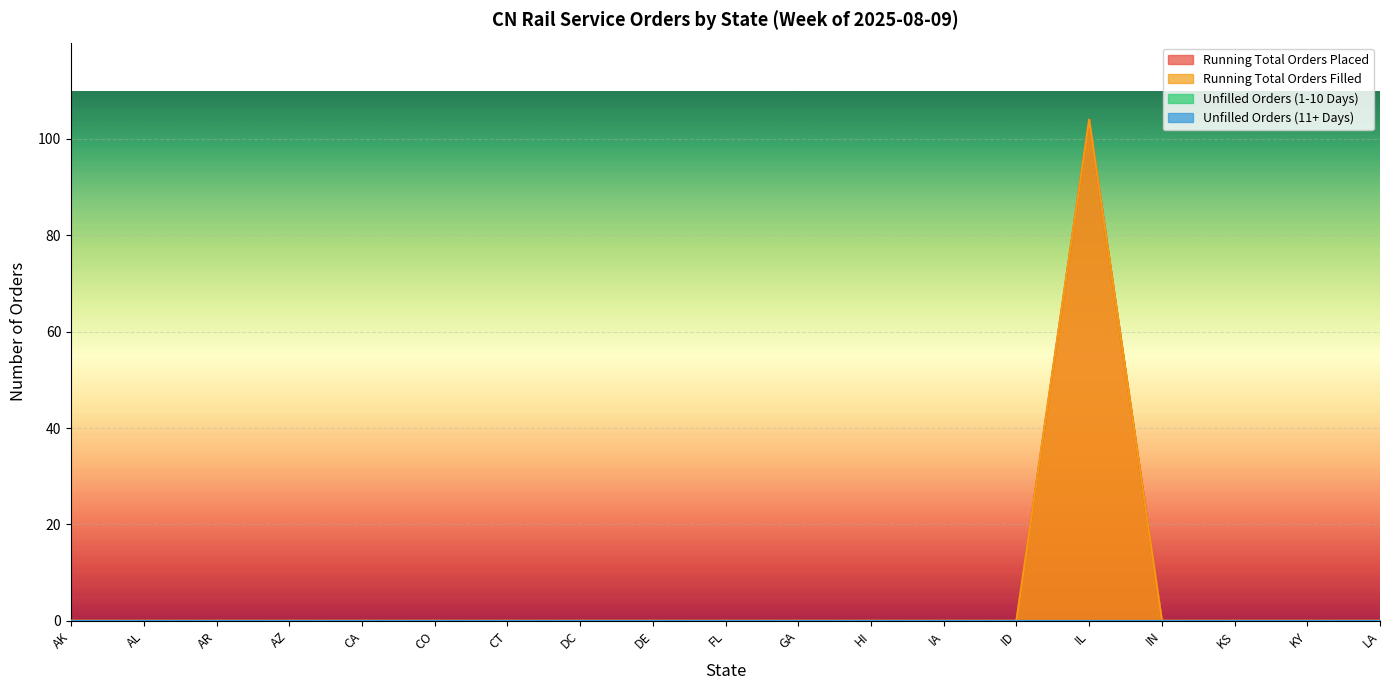

Read the Running Total Orders Placed value at IL.

104